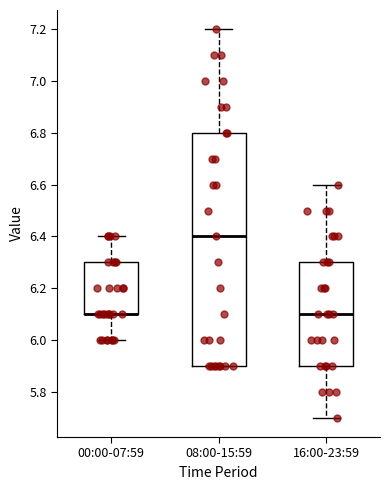

Where does the upper whisker of the box for 08:00-15:59 end on the y-axis? The values are not printed on the chart, so give them approximately, as read against the axis.

7.2